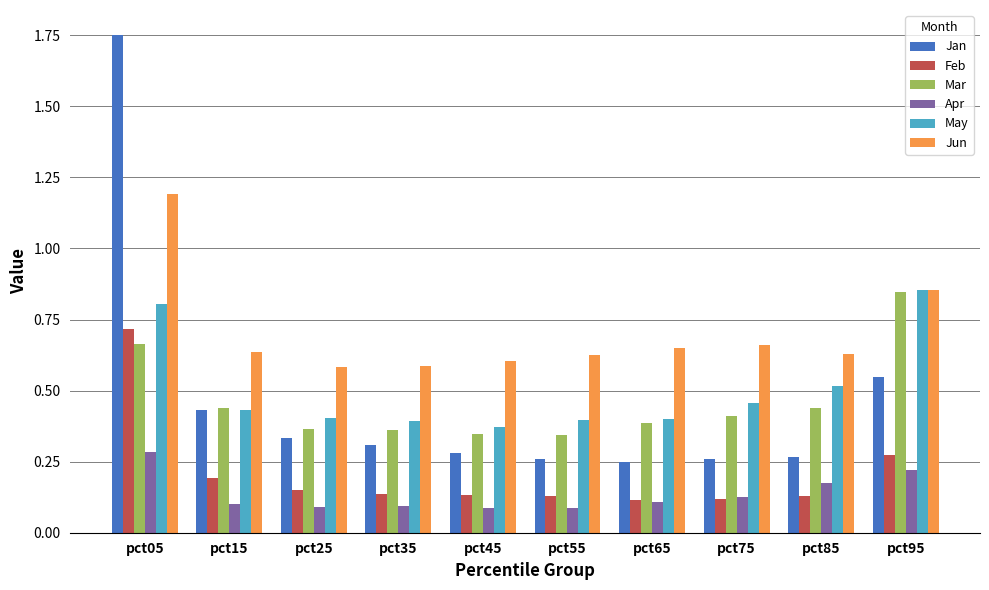

True or false: Apr has a value of 0.0 at pct65.

False